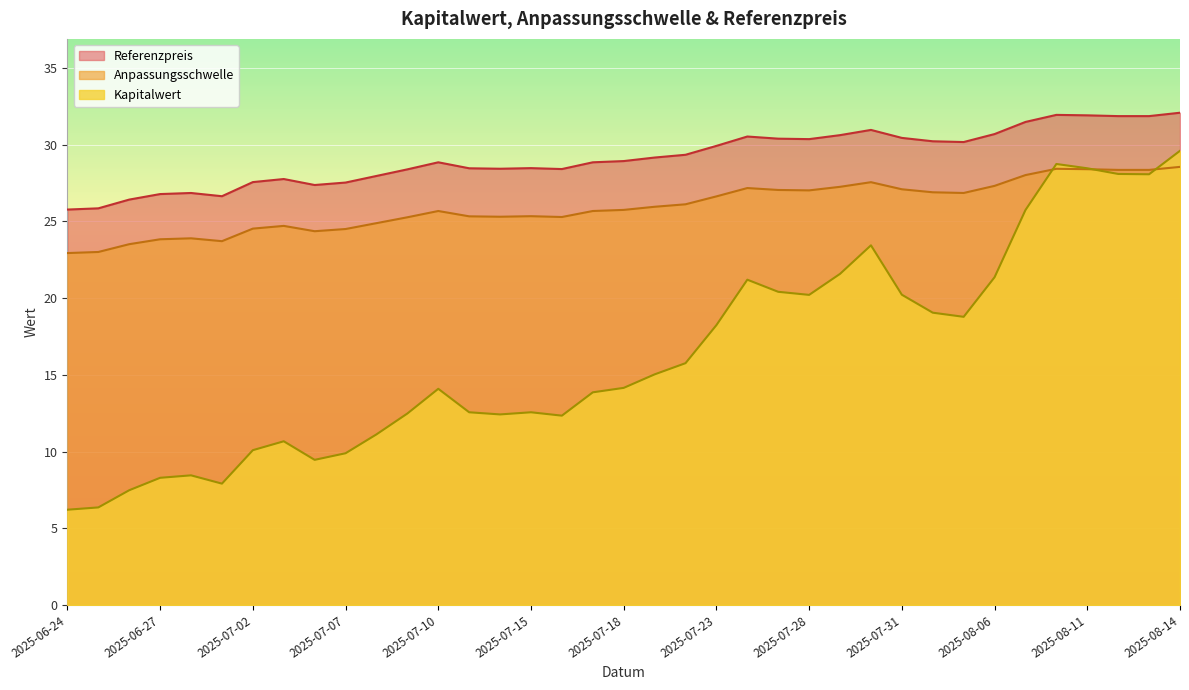

List the series in order of their overall mean, highest first.

Referenzpreis, Anpassungsschwelle, Kapitalwert